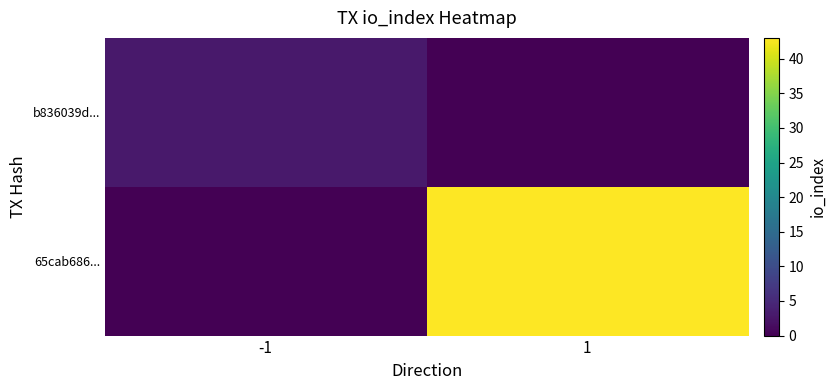

List the series in order of their overall mean, lowest first.

b836039d..., 65cab686...